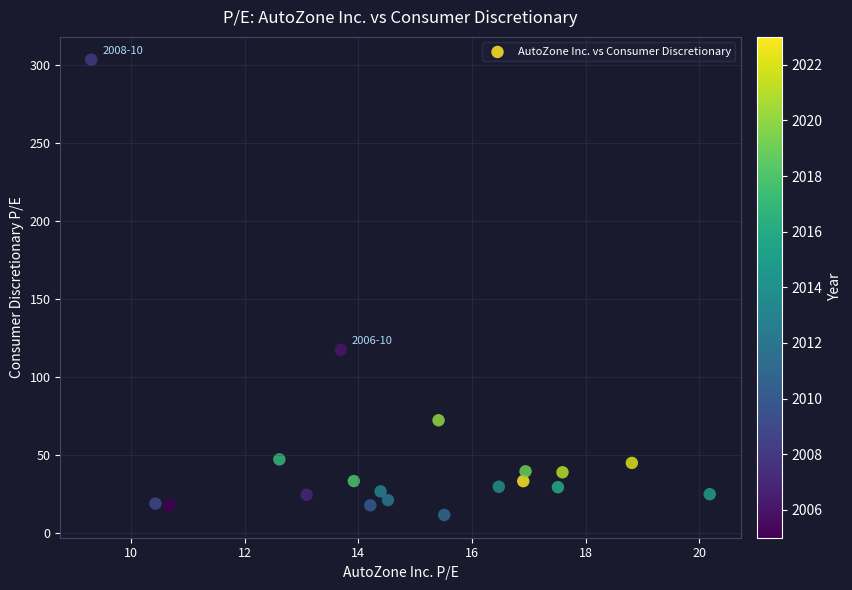

What Y value in the scatter plot is closest to 157?

117.3